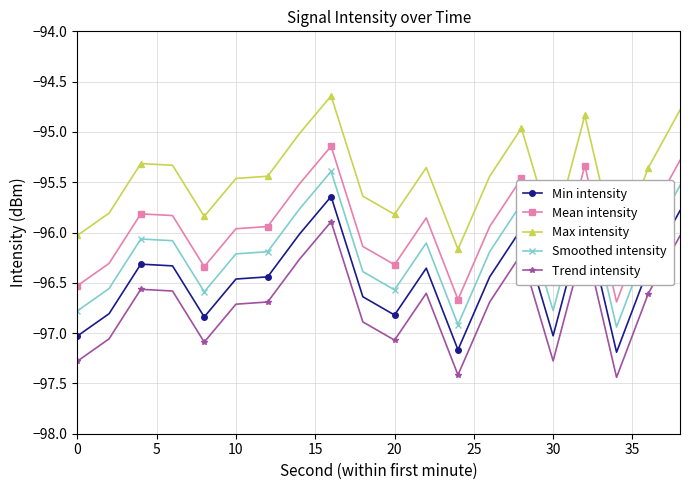

Reading left to right, extract all data points from this chart.

Min intensity: -97.0	-96.8	-96.3	-96.3	-96.8	-96.5	-96.4	-96.0	-95.6	-96.6	-96.8	-96.4	-97.2	-96.4	-96.0	-97.0	-95.8	-97.2	-96.4	-95.8
Mean intensity: -96.5	-96.3	-95.8	-95.8	-96.3	-96.0	-95.9	-95.5	-95.1	-96.1	-96.3	-95.9	-96.7	-95.9	-95.5	-96.5	-95.3	-96.7	-95.9	-95.3
Max intensity: -96.0	-95.8	-95.3	-95.3	-95.8	-95.5	-95.4	-95.0	-94.6	-95.6	-95.8	-95.4	-96.2	-95.4	-95.0	-96.0	-94.8	-96.2	-95.4	-94.8
Smoothed intensity: -96.8	-96.6	-96.1	-96.1	-96.6	-96.2	-96.2	-95.8	-95.4	-96.4	-96.6	-96.1	-96.9	-96.2	-95.7	-96.8	-95.6	-96.9	-96.1	-95.5
Trend intensity: -97.3	-97.1	-96.6	-96.6	-97.1	-96.7	-96.7	-96.3	-95.9	-96.9	-97.1	-96.6	-97.4	-96.7	-96.2	-97.3	-96.1	-97.4	-96.6	-96.0